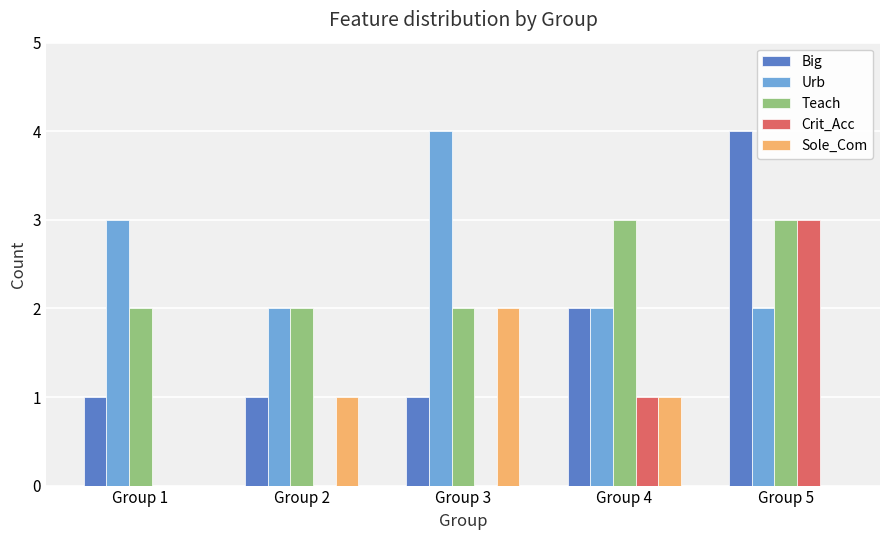

Is it true that Teach equals 1 at Group 5?

False